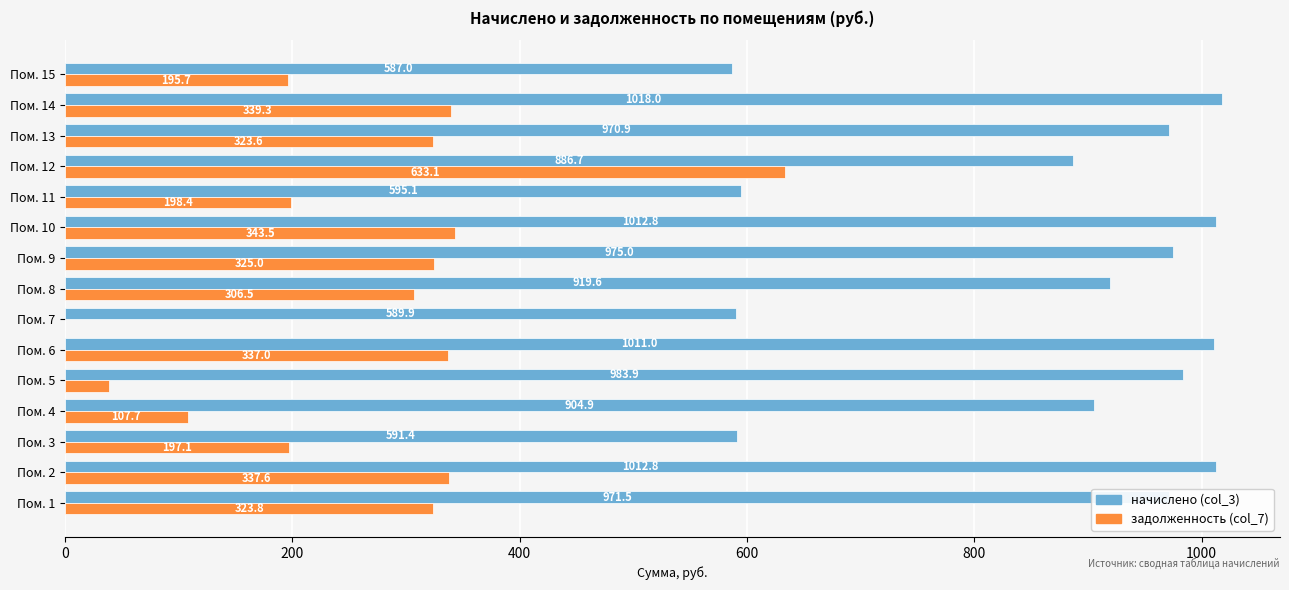

Where is задолженность (col_7) nearest to the value 316?

Пом. 13